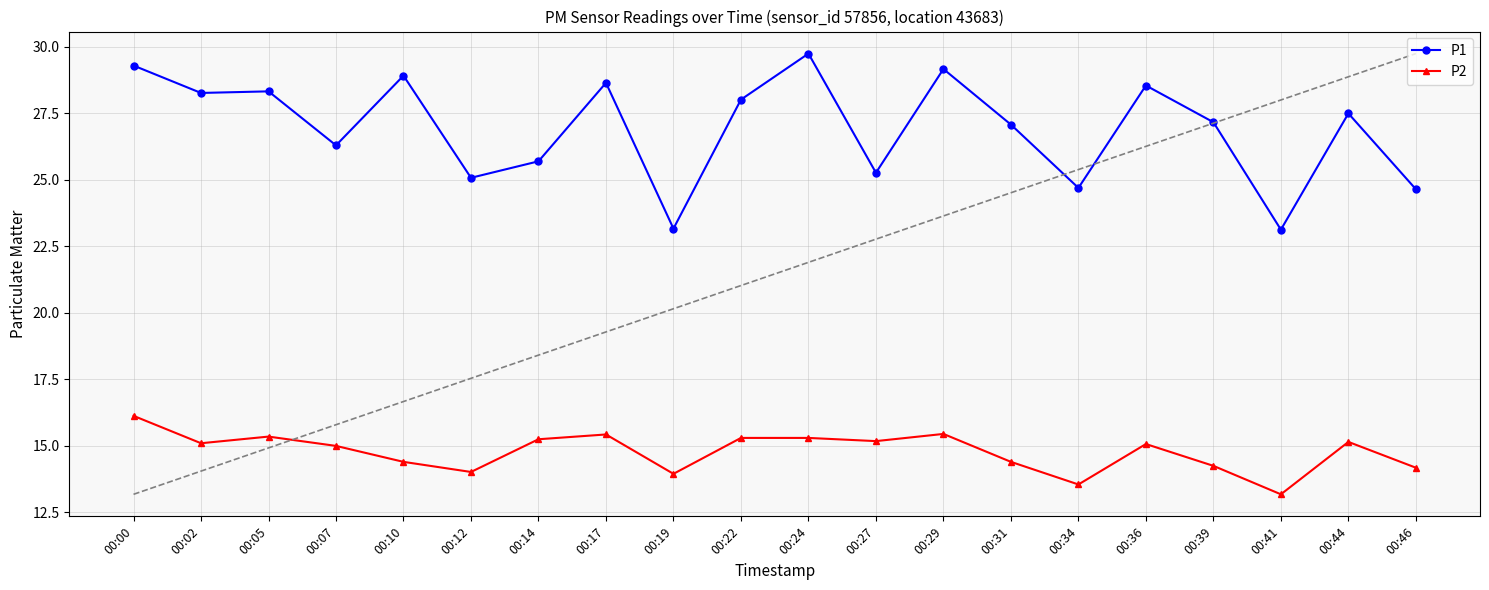

True or false: P2 has a value of 25.1 at 00:12.

False